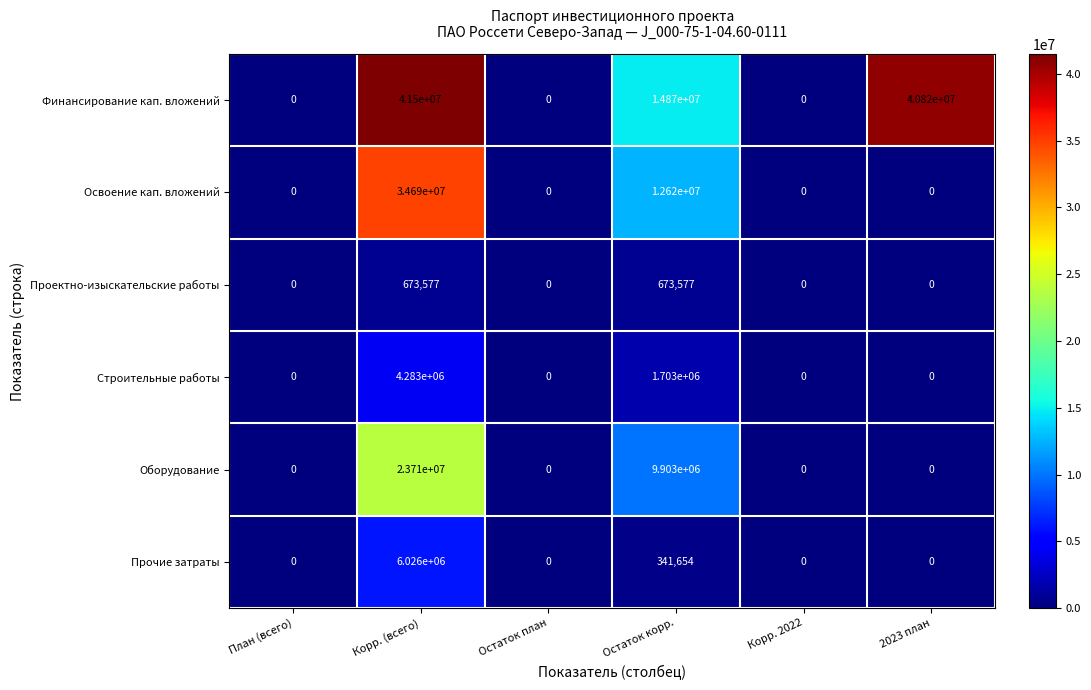

What is the maximum value shown in the chart?

41500000